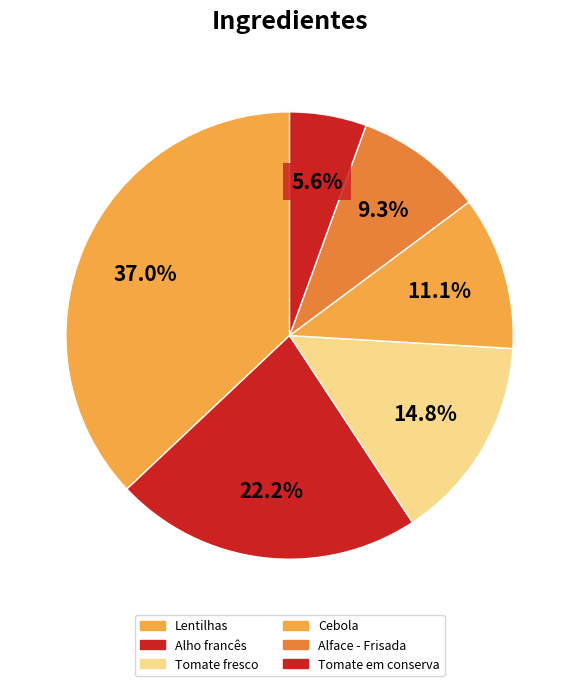

Does any single category account for the majority?

No